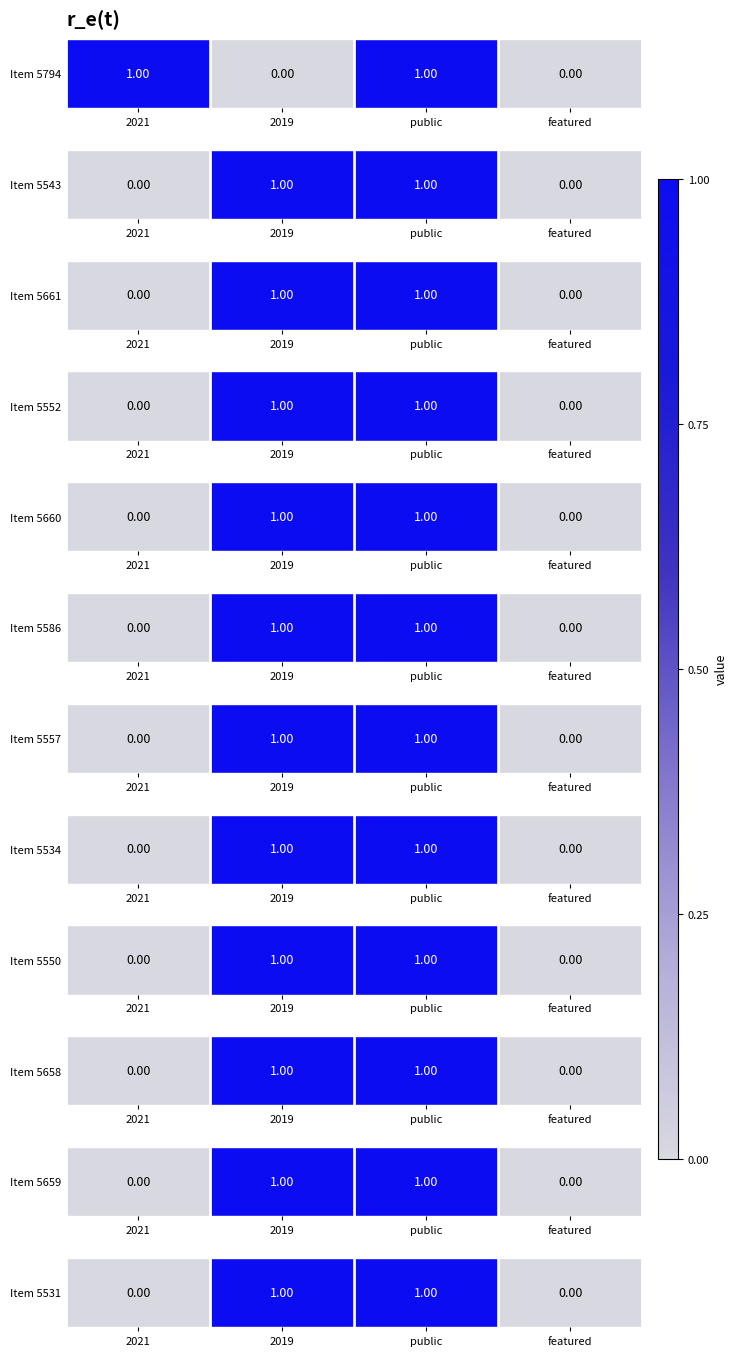

Rank the categories by value from lowest to highest.

2021, featured, 2019, public